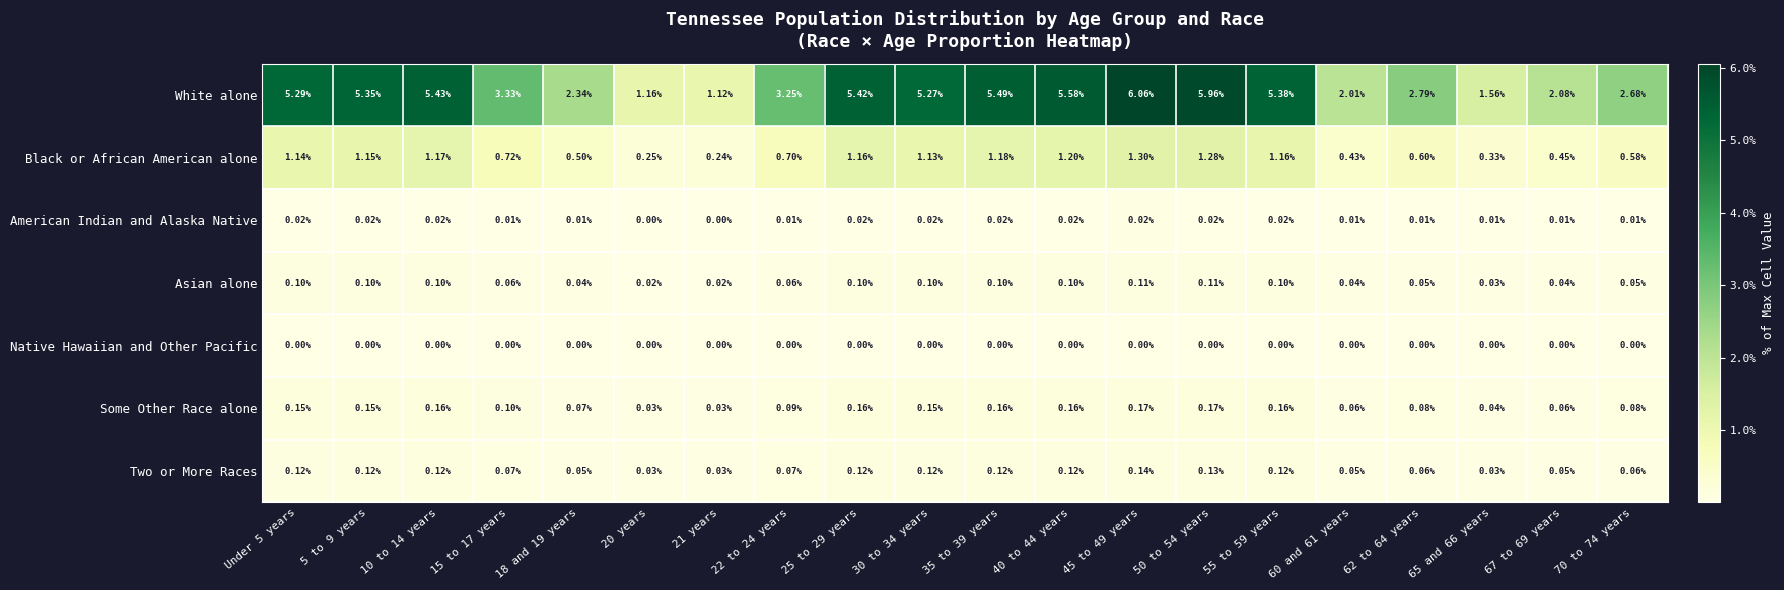

At 15 to 17 years, list the series in order from largest to smallest.

White alone, Black or African American alone, Some Other Race alone, Two or More Races, Asian alone, American Indian and Alaska Native, Native Hawaiian and Other Pacific